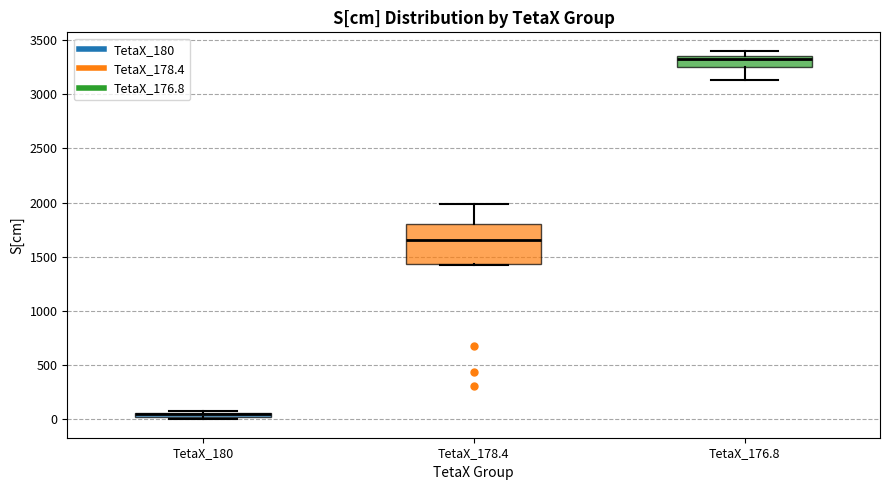

Where is the upper edge of the box for TetaX_180 on the y-axis? The values are not printed on the chart, so give them approximately, as read against the axis.

50